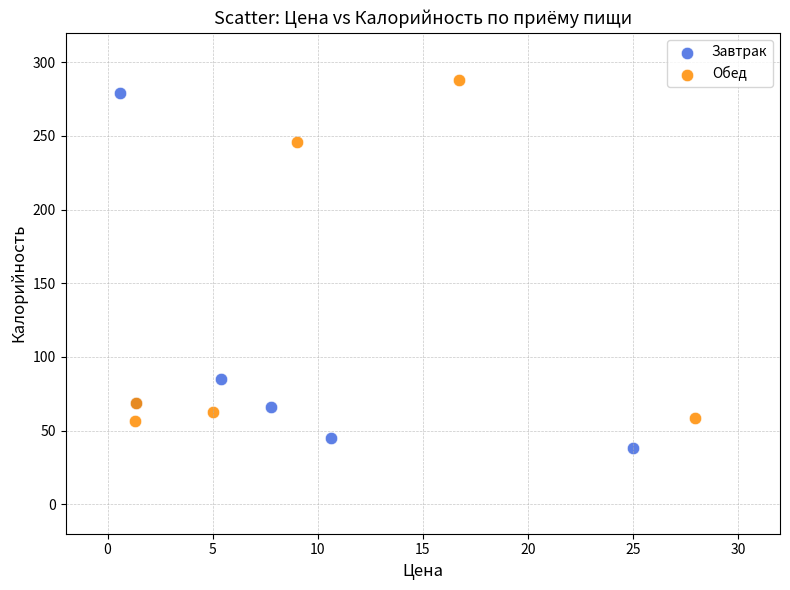

Which series reaches the minimum Y coordinate?

Завтрак